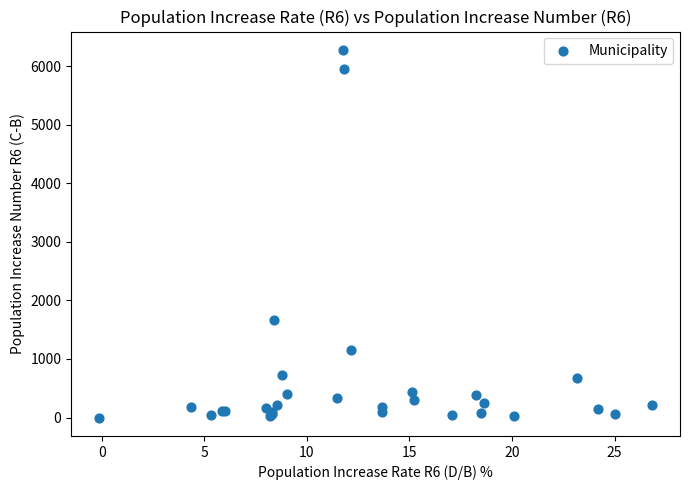

What Y value in the scatter plot is closest to 3137?

1660